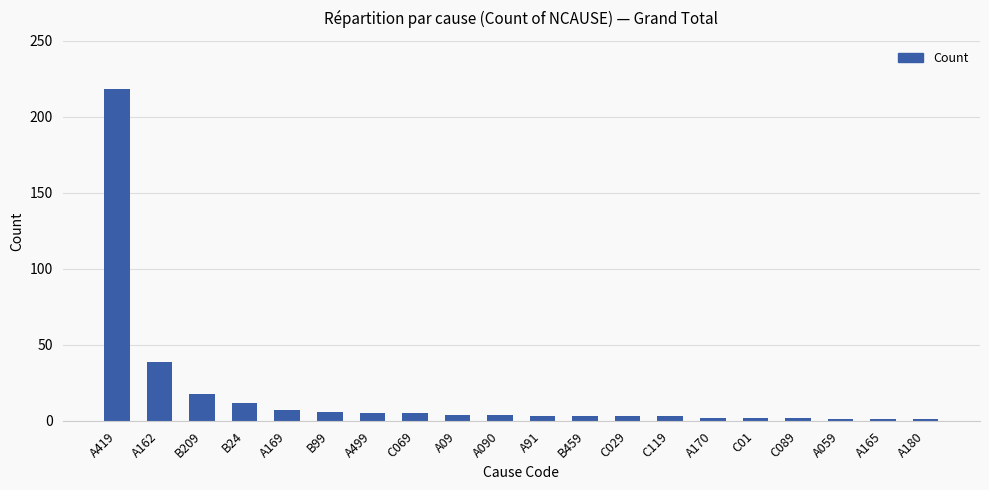

The chart shows a value of 3 at A91. True or false?

True